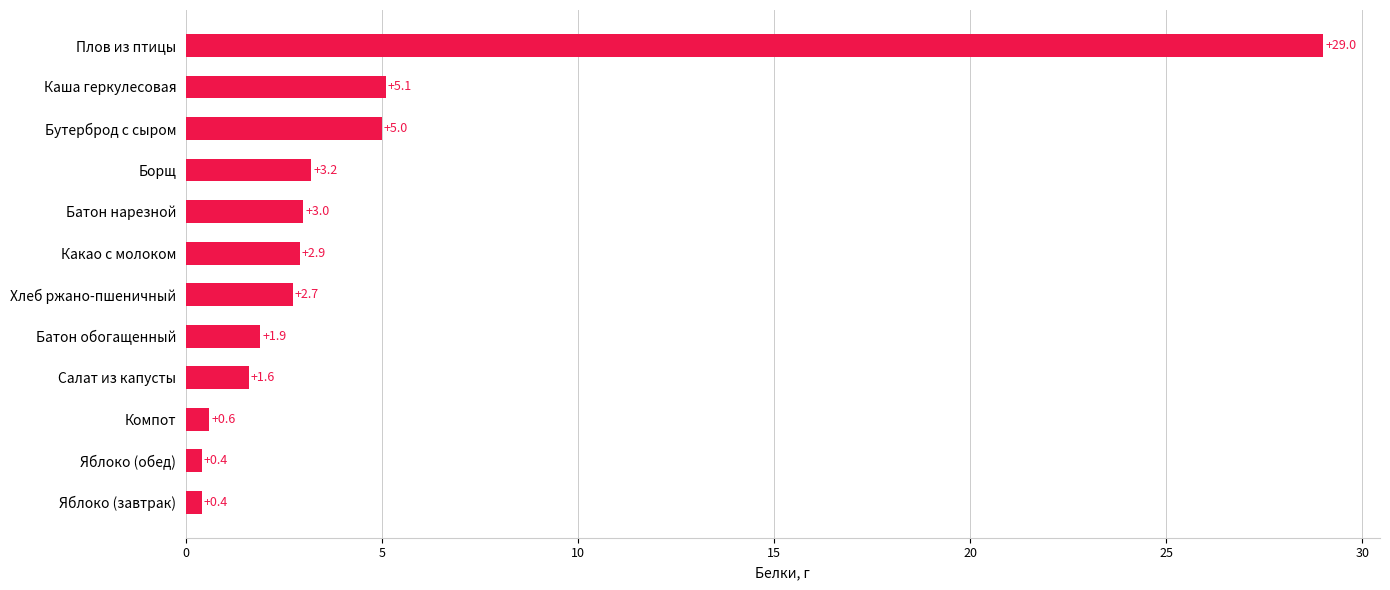

What is the average value?

4.7